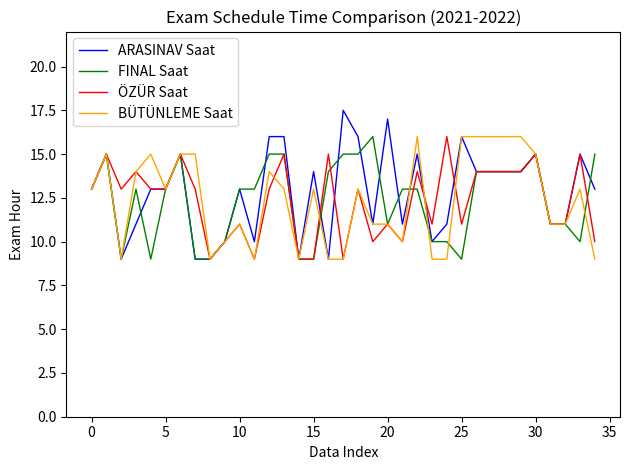

What is the minimum value for BÜTÜNLEME Saat?

9.0